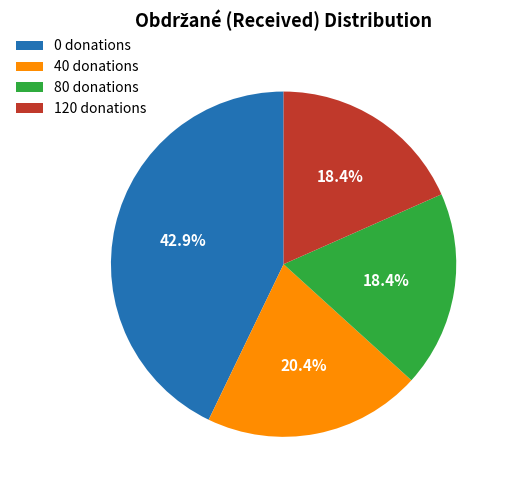

Does any single category account for the majority?

No